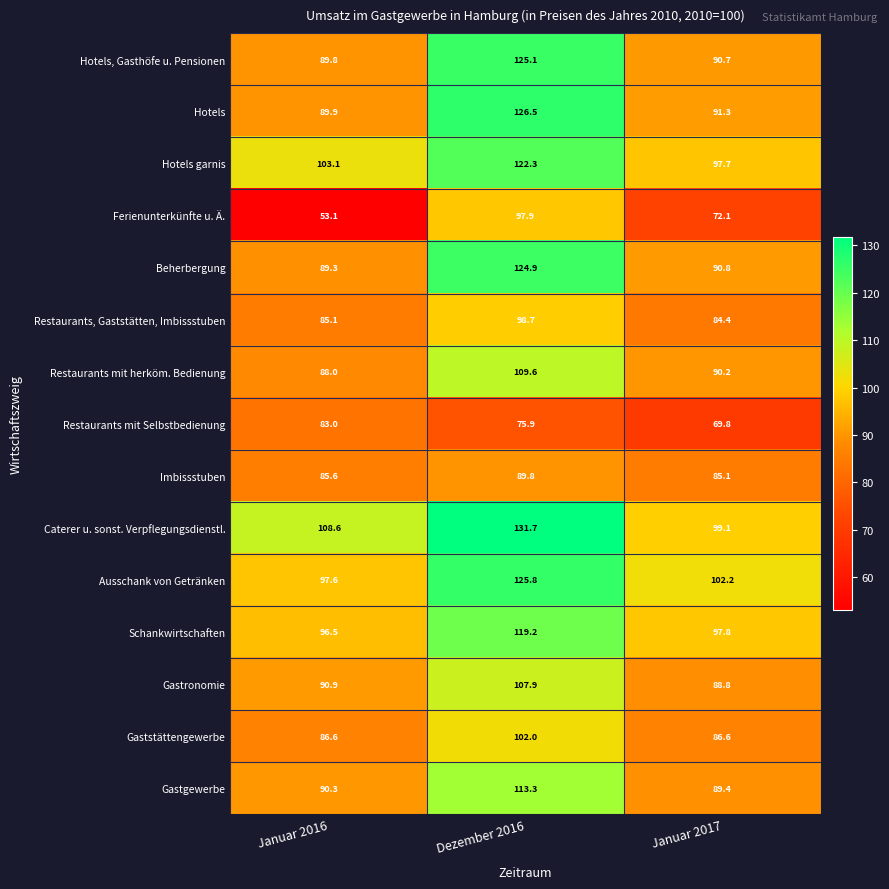

Which series has the widest spread of values?

Ferienunterkünfte u. Ä.